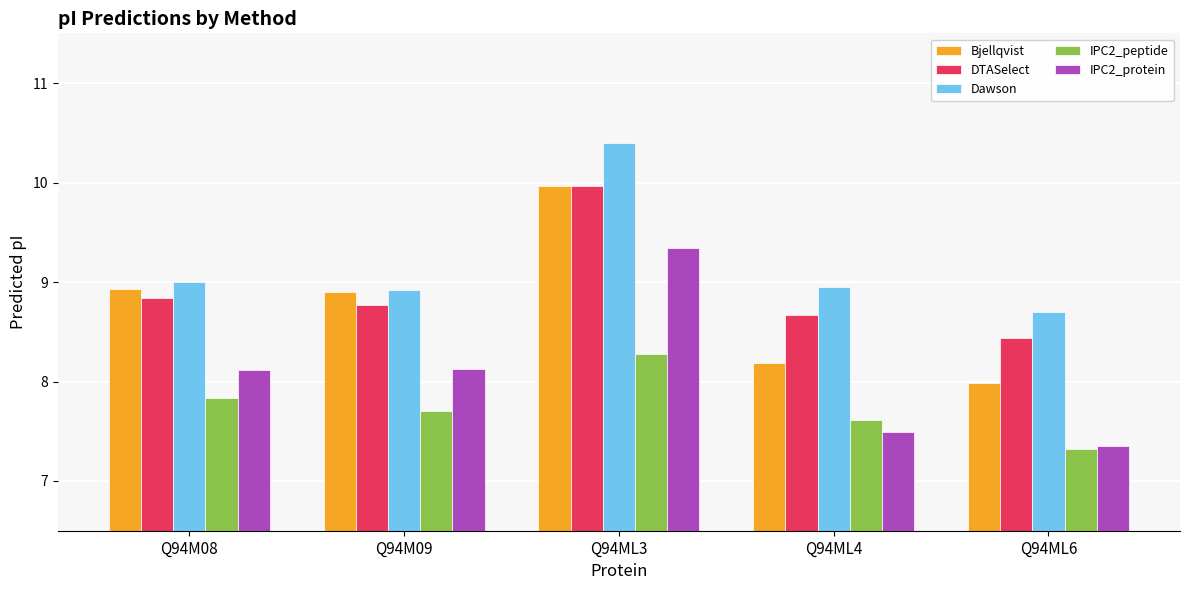

What is the total value across all series at Q94M08?

42.7